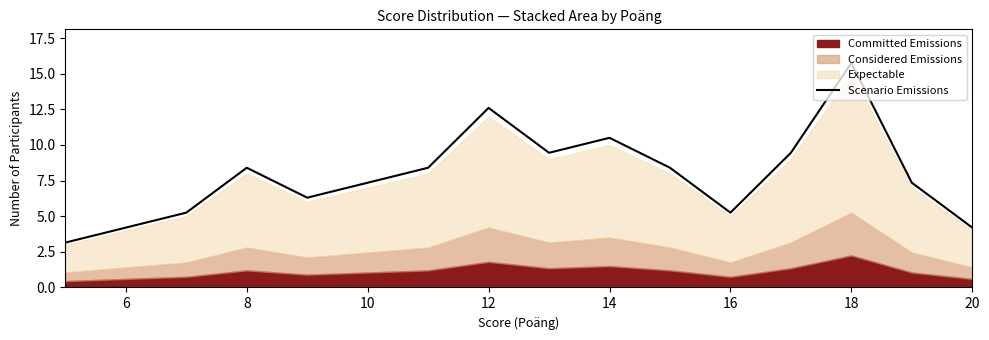

What is the greatest value displayed?

15.8